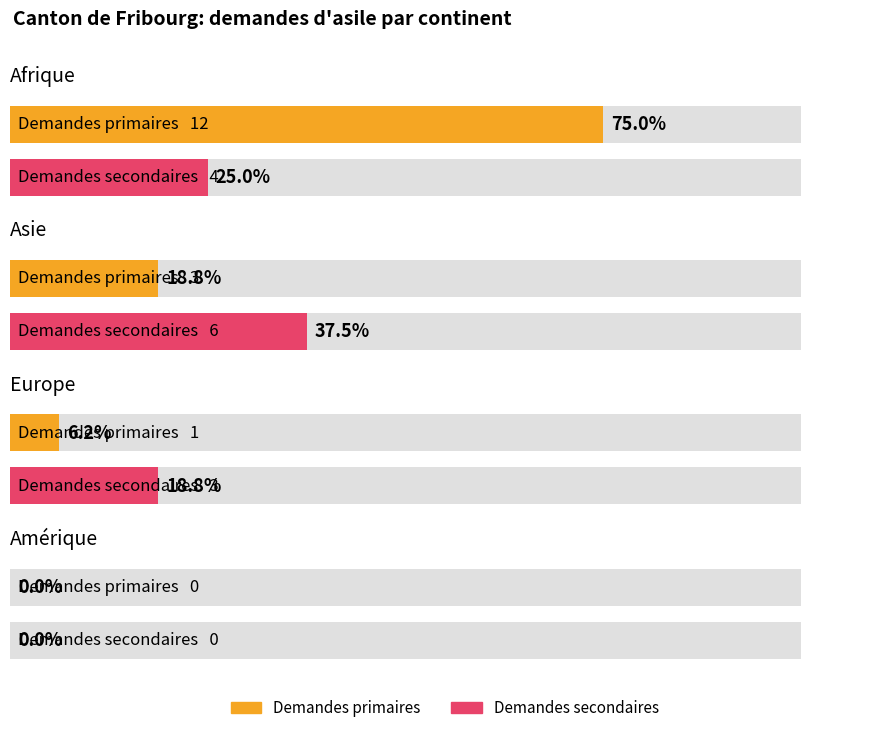

Does the chart contain stacked bars?

No